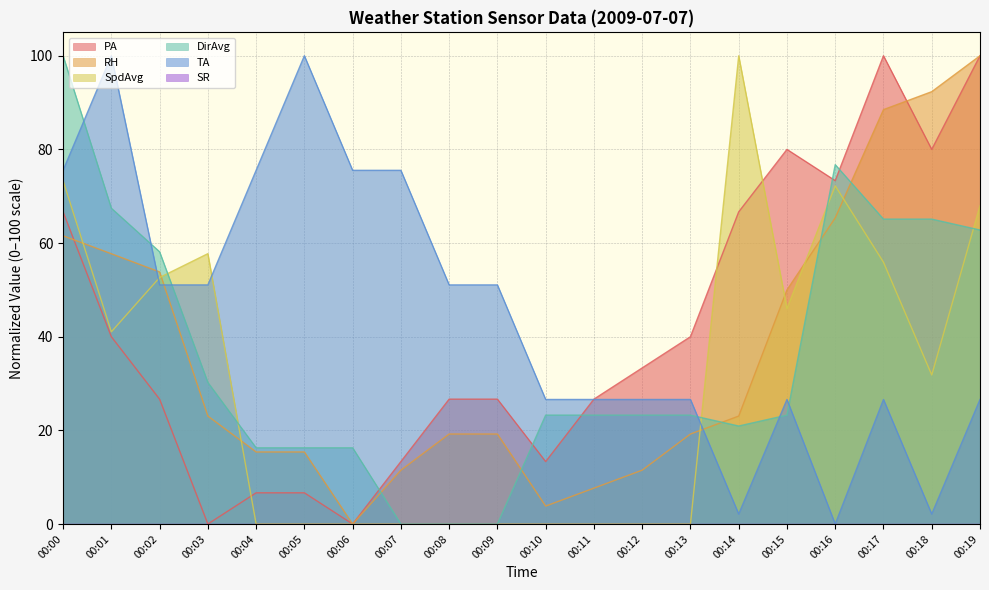

How many lines are shown in the chart?

6